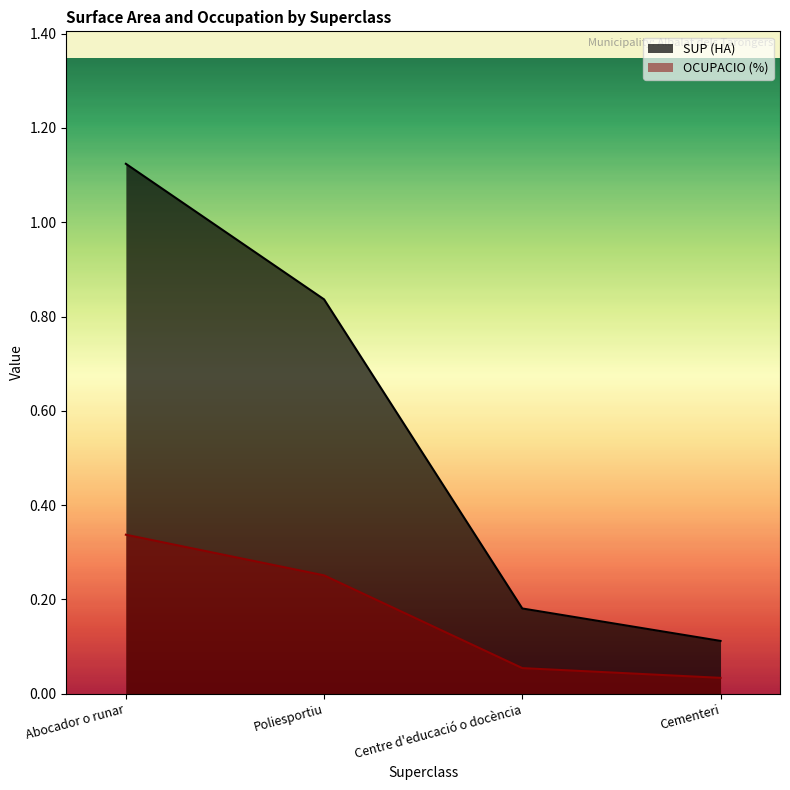

Rank the series at Poliesportiu from highest to lowest value.

SUP (HA), OCUPACIO (%)